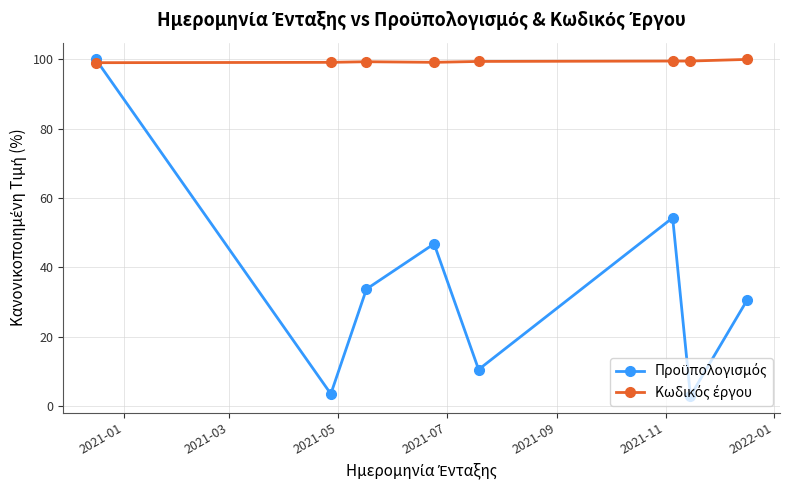

What is the maximum value shown in the chart?

100.0